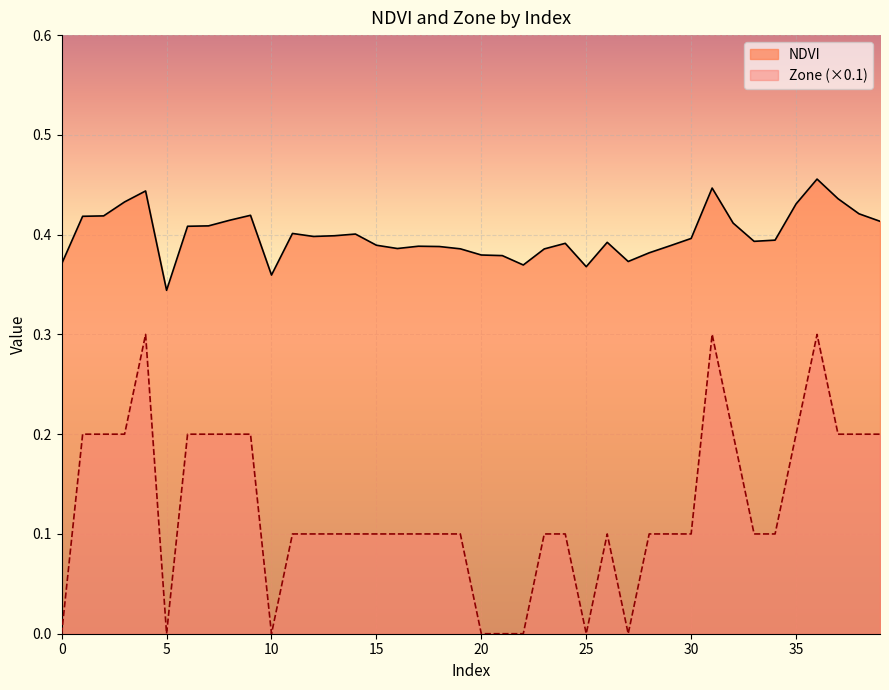

Which series has the largest total across all categories?

NDVI